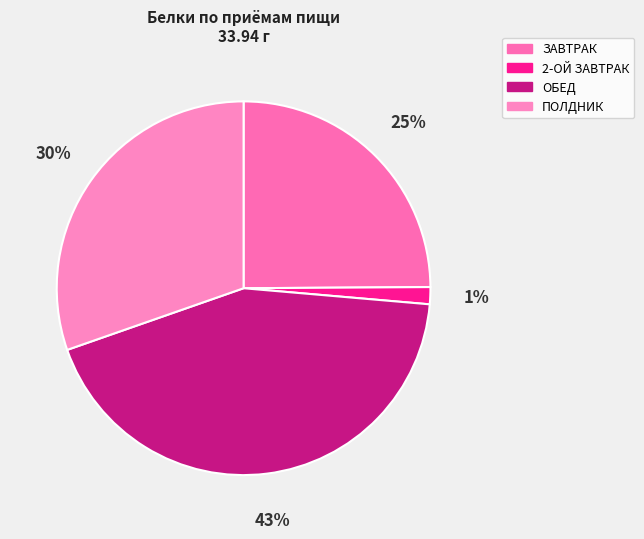

What is the ratio of the value at ПОЛДНИК to the value at ЗАВТРАК?

1.2